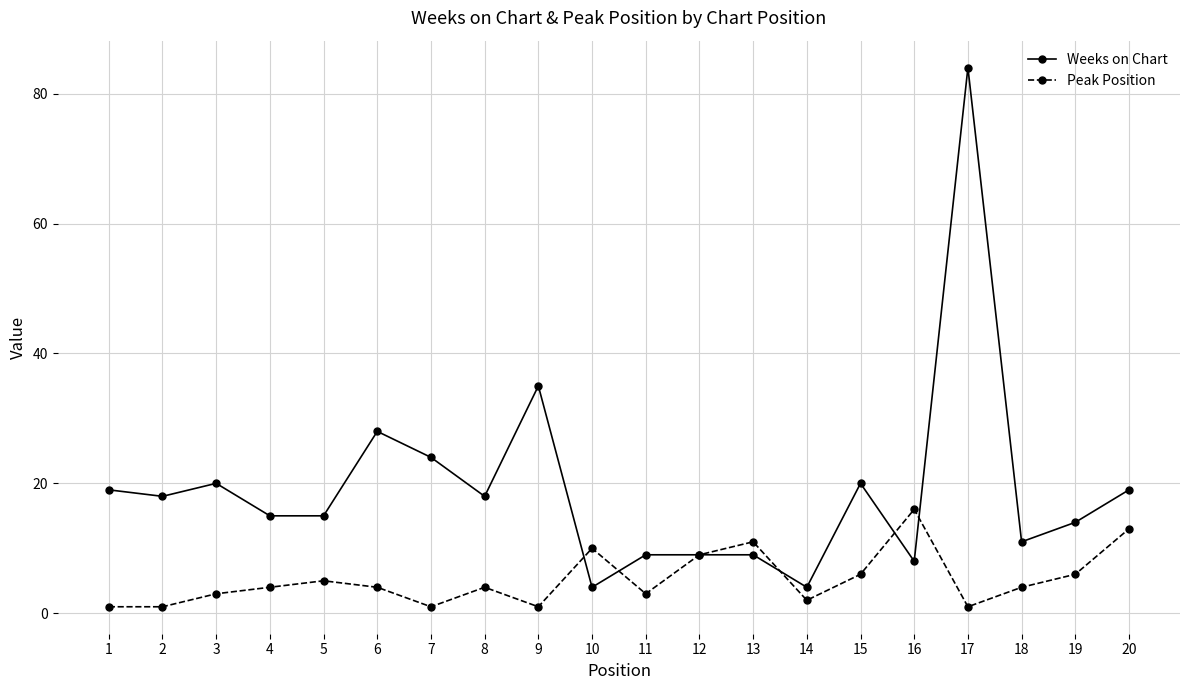

Rank the series by their maximum value, from lowest to highest.

Peak Position, Weeks on Chart